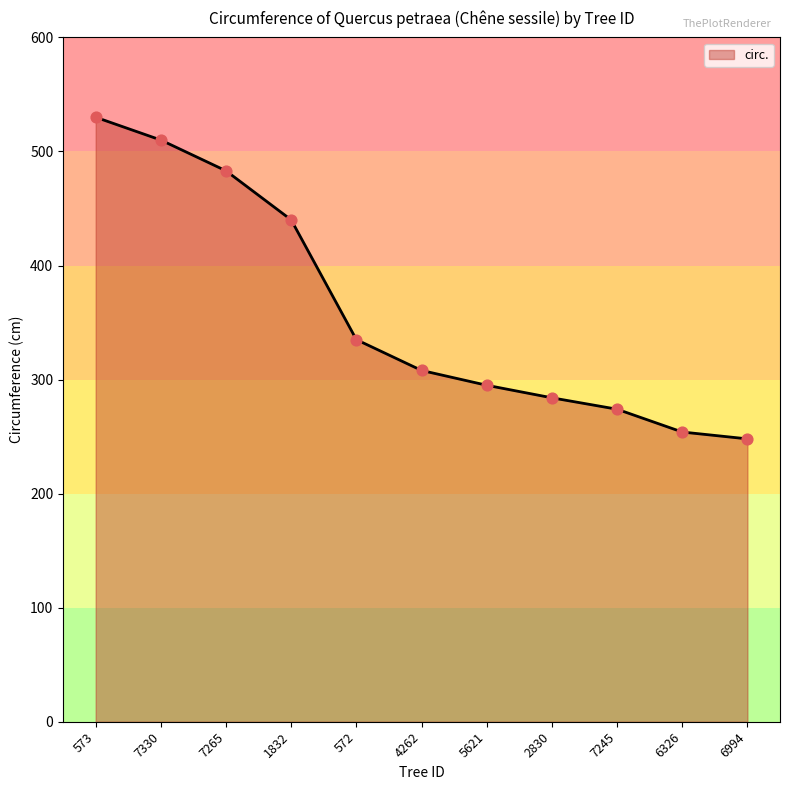

Approximately how many times larger is the value at 2830 compared to 6326?

1.1